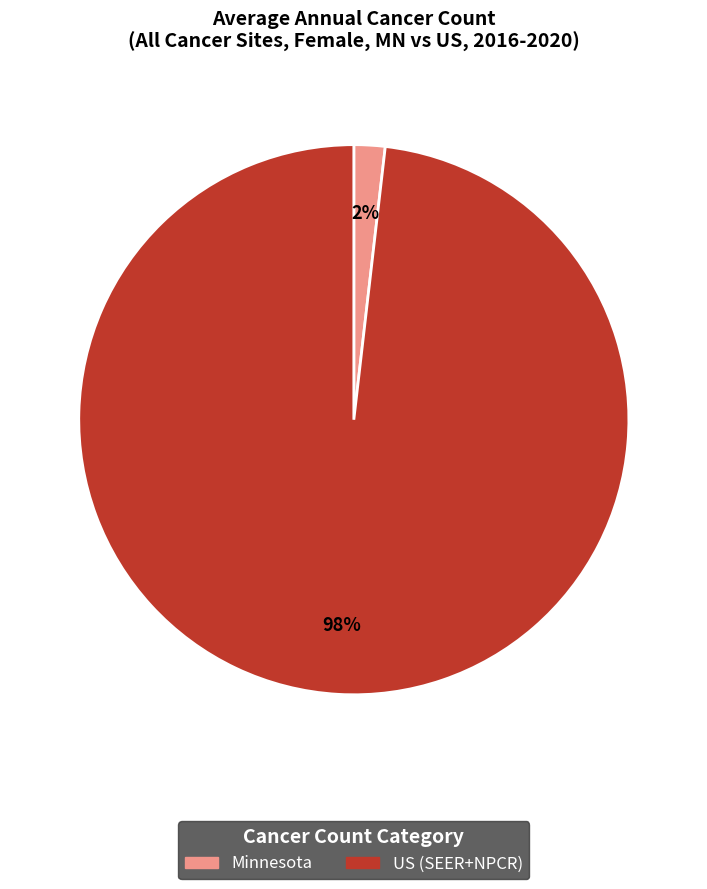

Between Minnesota and US (SEER+NPCR), which is larger?

US (SEER+NPCR)